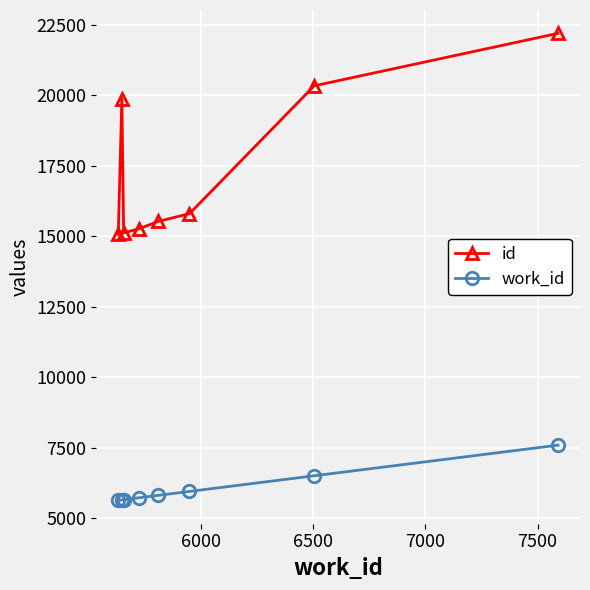

What is the difference between the maximum and second lowest values in the work_id series?

1941